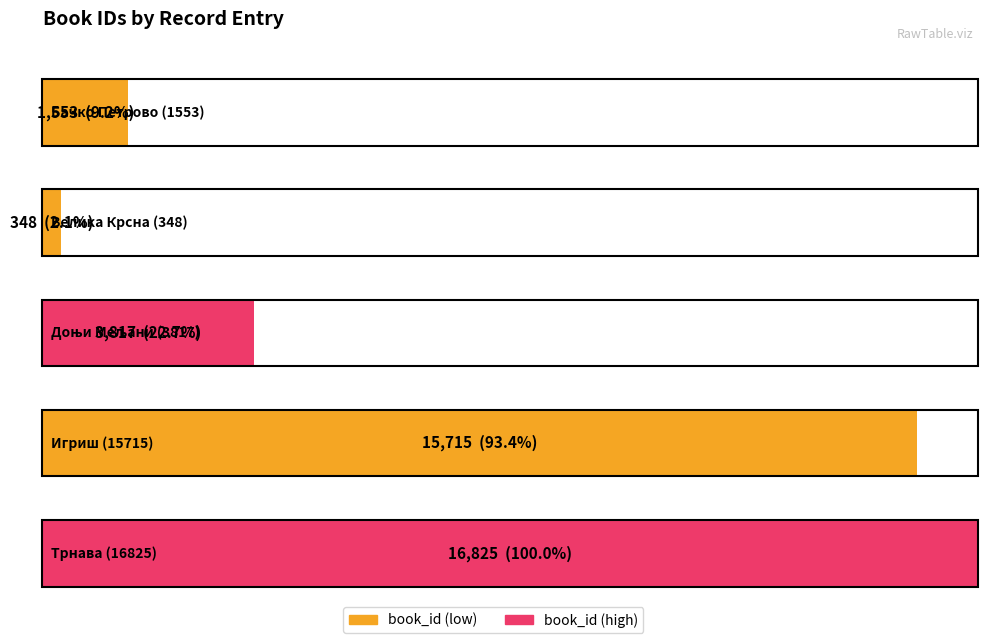

What is the label of the 2nd bar from the left?

book_id=348
(Велика Крсна)